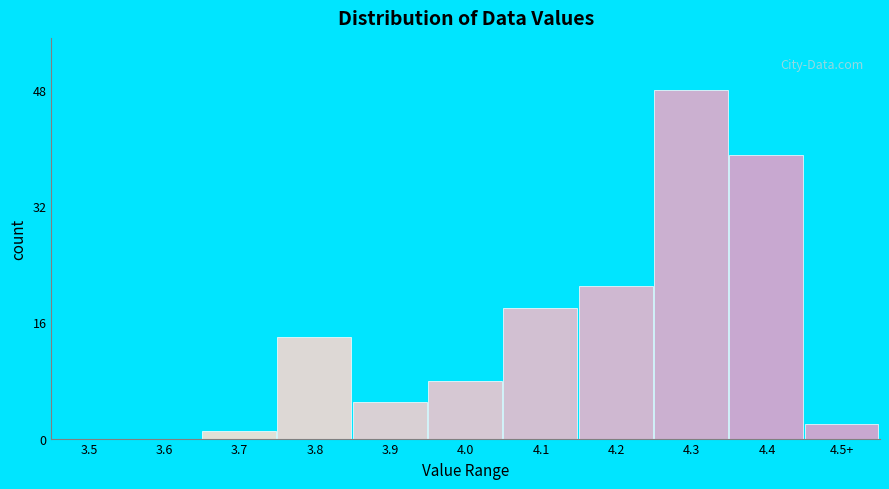

Reading right to left, list all the values displayed in this chart.

4.5+=2	4.4=39	4.3=48	4.2=21	4.1=18	4.0=8	3.9=5	3.8=14	3.7=1	3.6=0	3.5=0